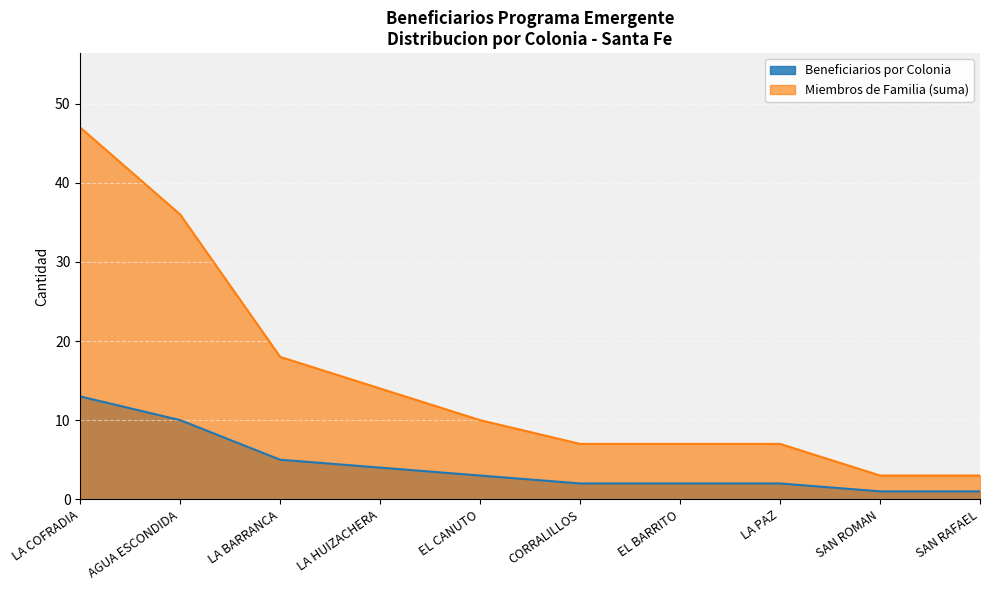

At which category is the sum across all series the highest?

LA COFRADIA